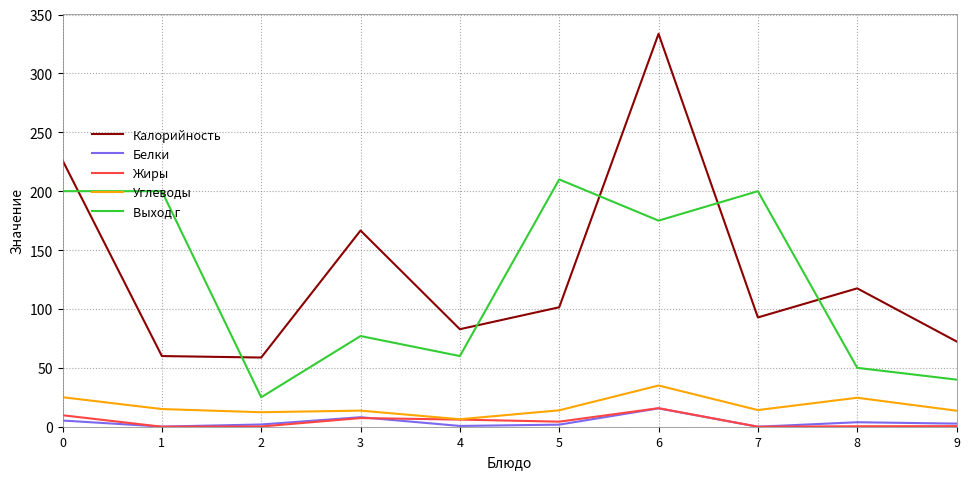

Is it true that Жиры equals 0.4 at 8?

True